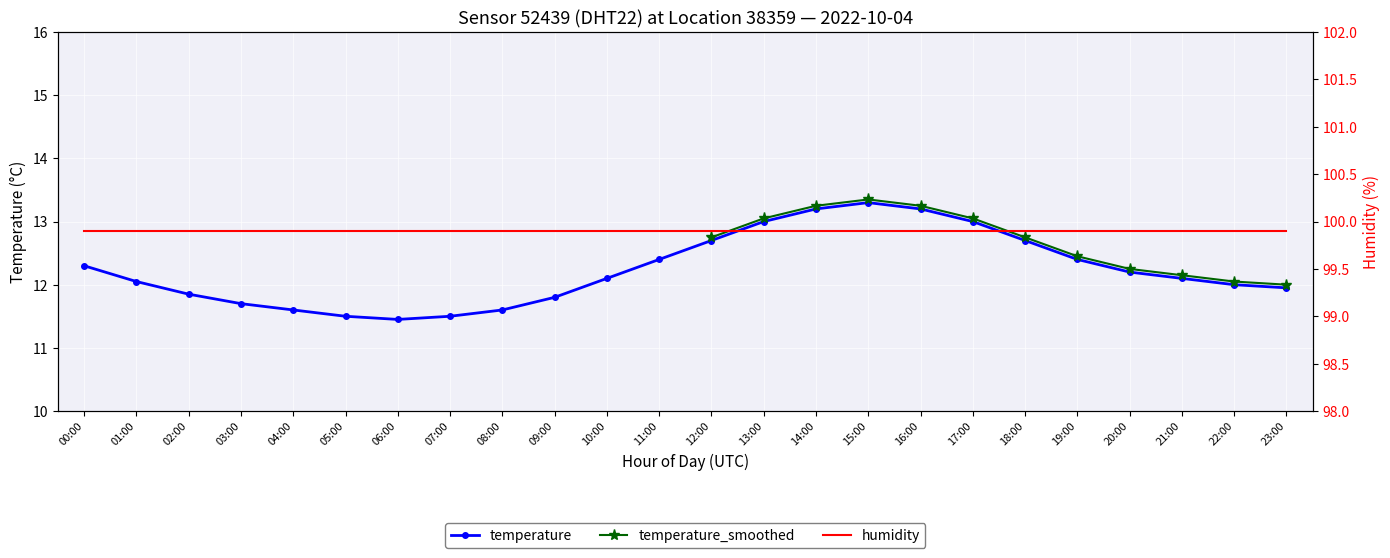

What is the difference between the values at 17:00 and 10:00?

0.9